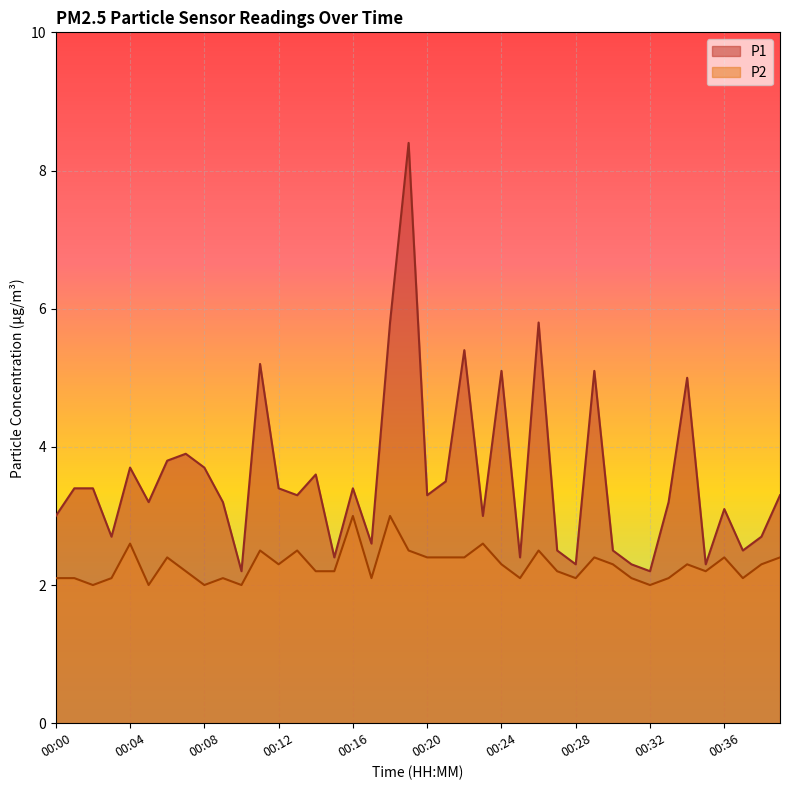

Which category has the highest value across all series?

00:19